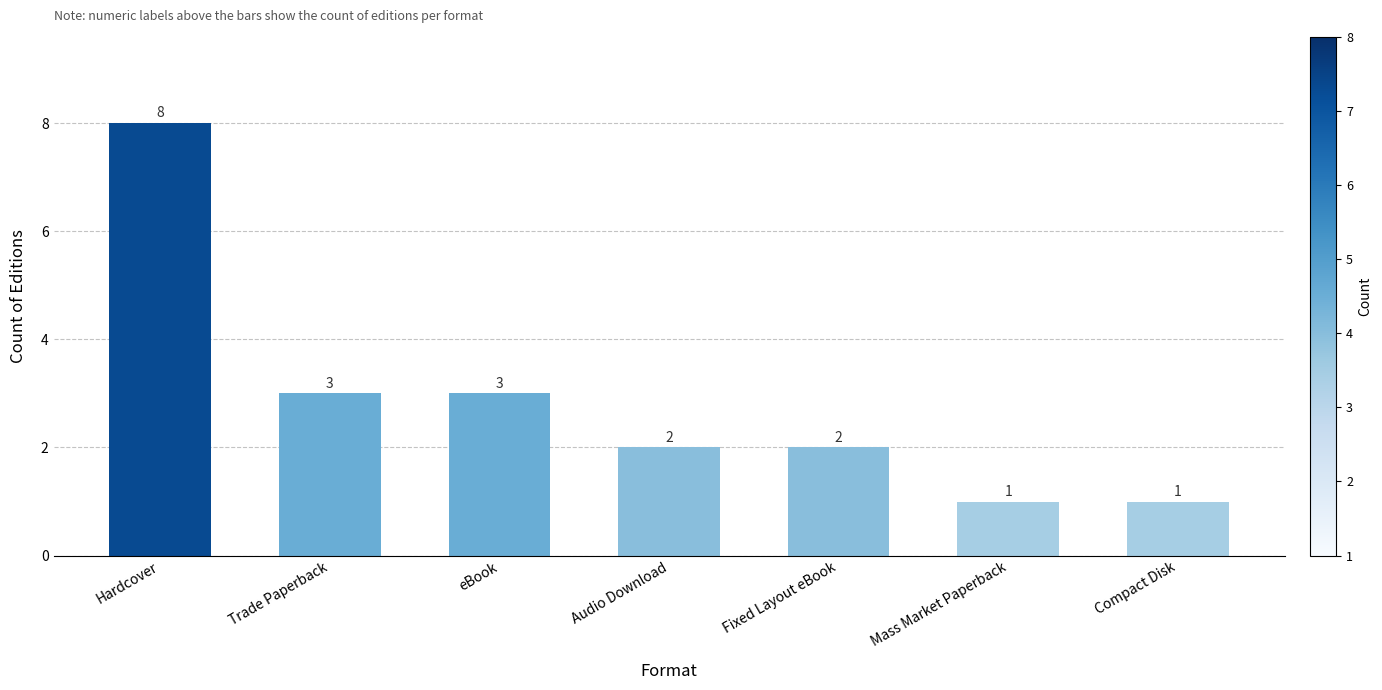

What is the sum of all values?

20